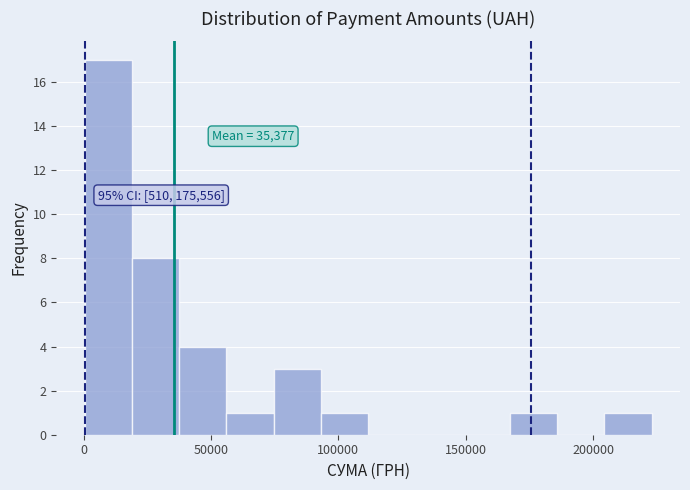

Read against the x-axis, roughly where is the centre of the tallest bar?

10000